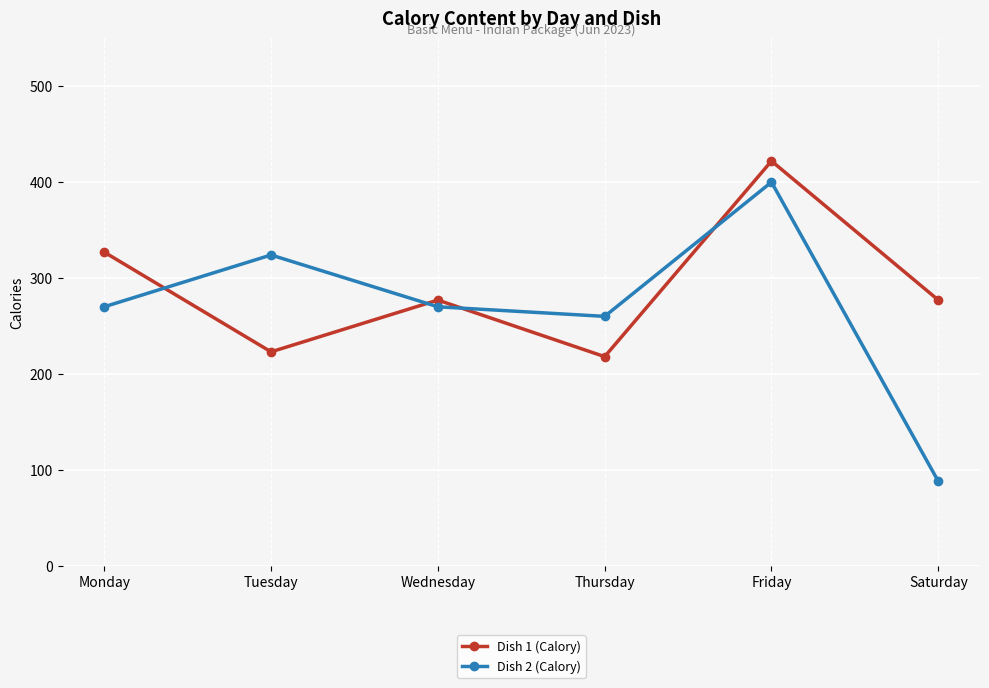

Rank the series by their maximum value, from highest to lowest.

Dish 1 (Calory), Dish 2 (Calory)